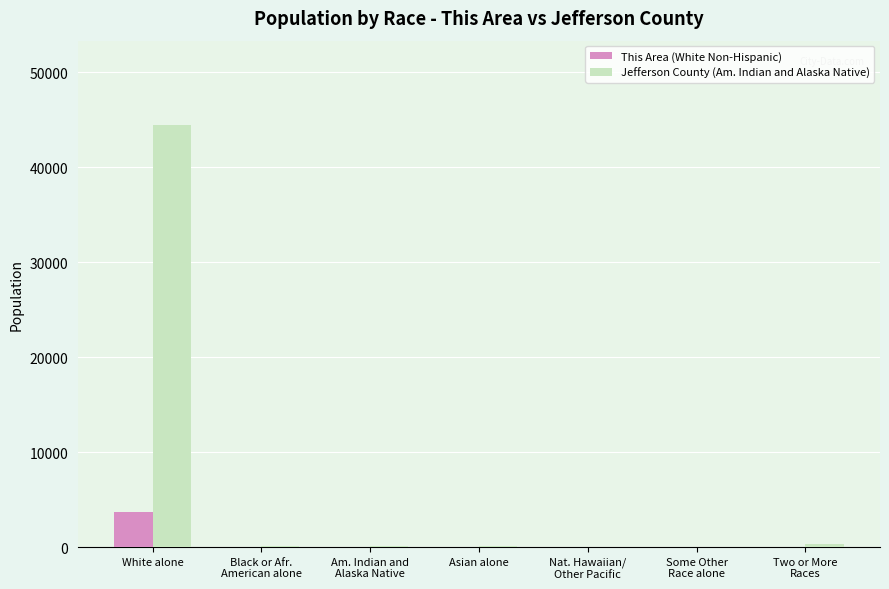

Which series has the largest range (max minus min)?

Jefferson County (Am. Indian and Alaska Native)